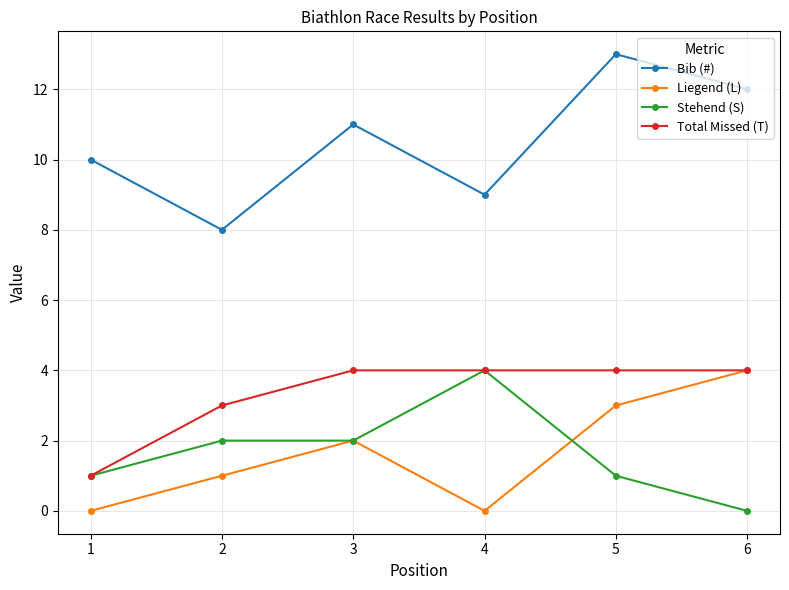

What is the difference between the maximum and minimum values in the Liegend (L) series?

4